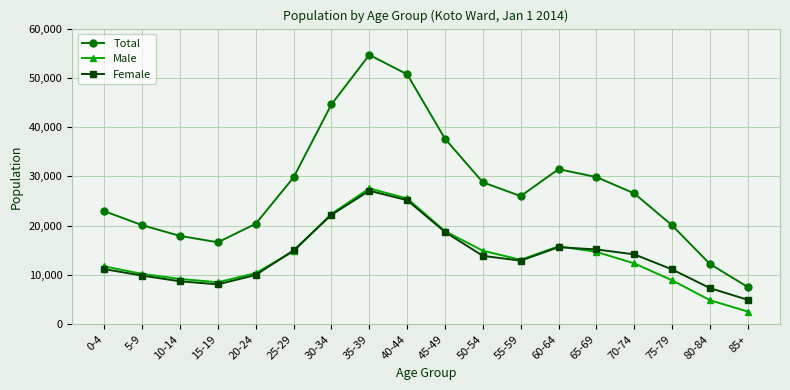

At which category does Female reach its first local peak?

35-39